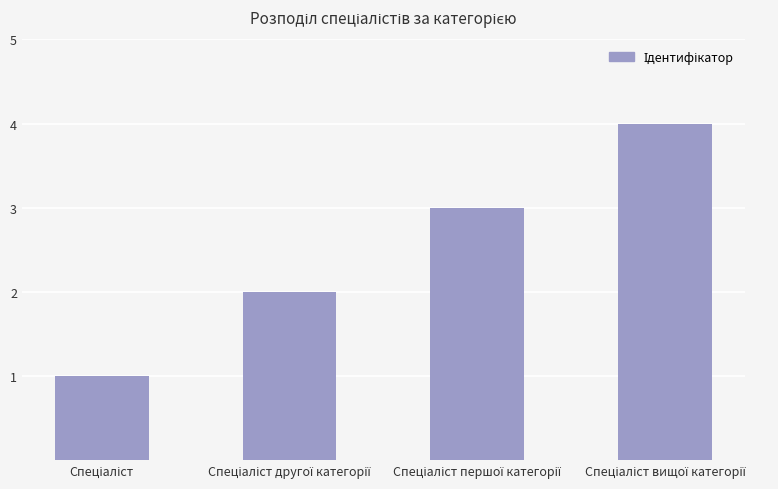

What is the difference between the maximum and minimum values?

3